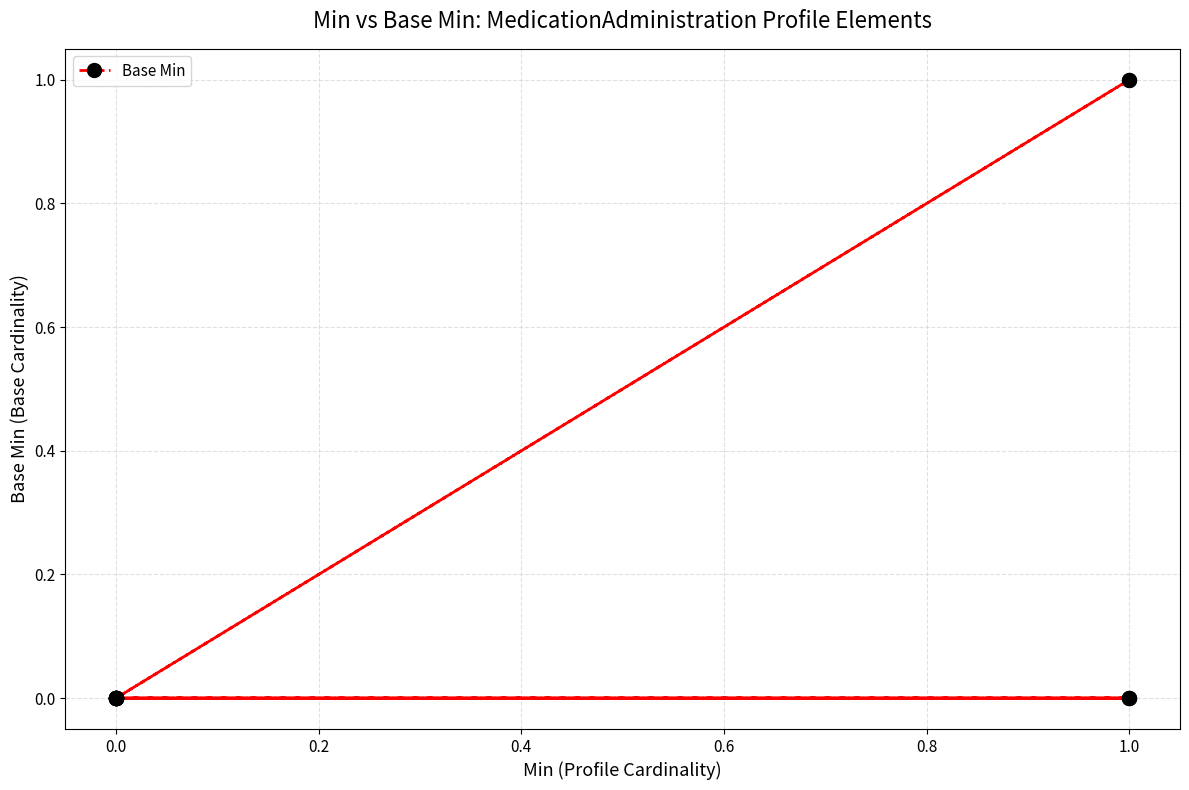

True or false: there are more than 2 points higher than both neighbors.

False